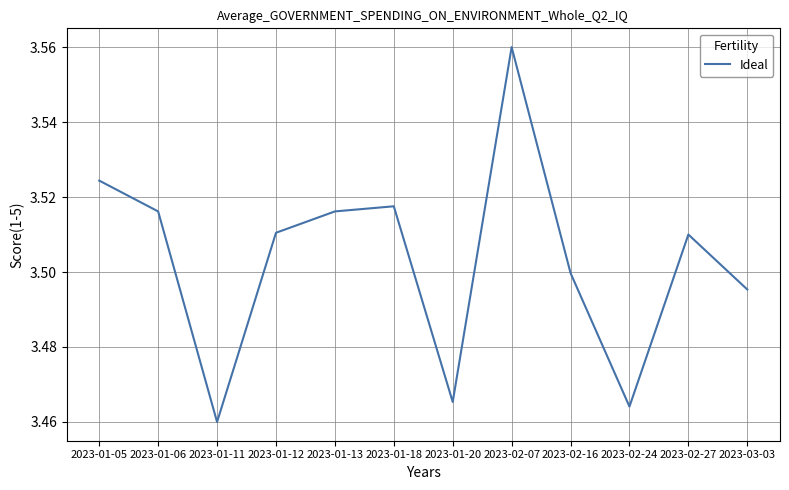

Is it true that the value at 2023-01-18 is 6.2?

False